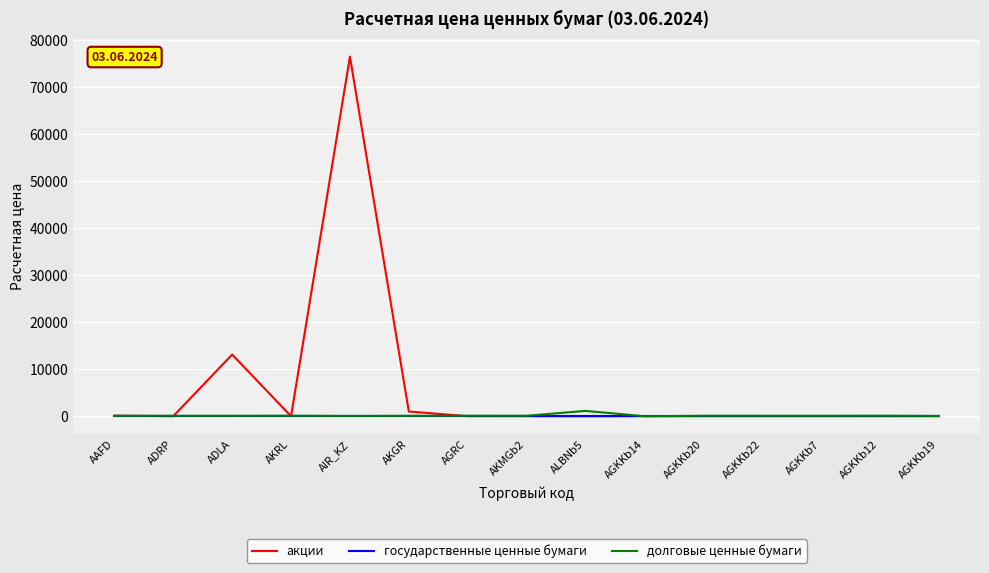

What is the difference between the долговые ценные бумаги values at ADRP and AGKKb12?

11.0